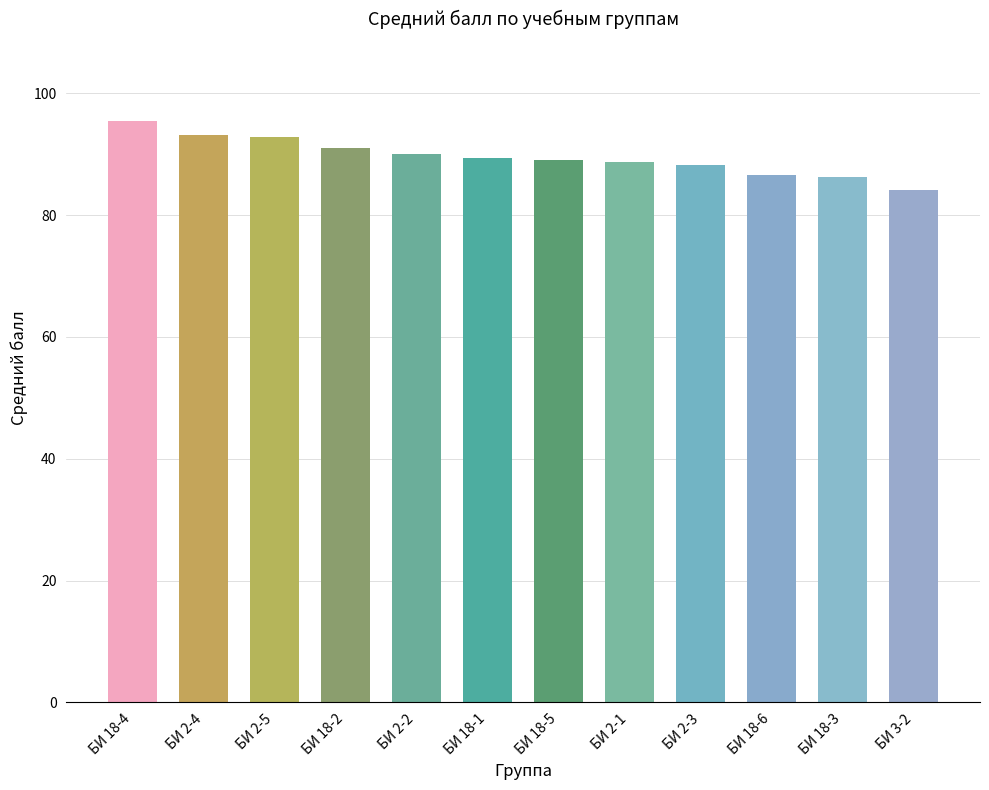

What value does the data have at БИ 18-5?

89.2